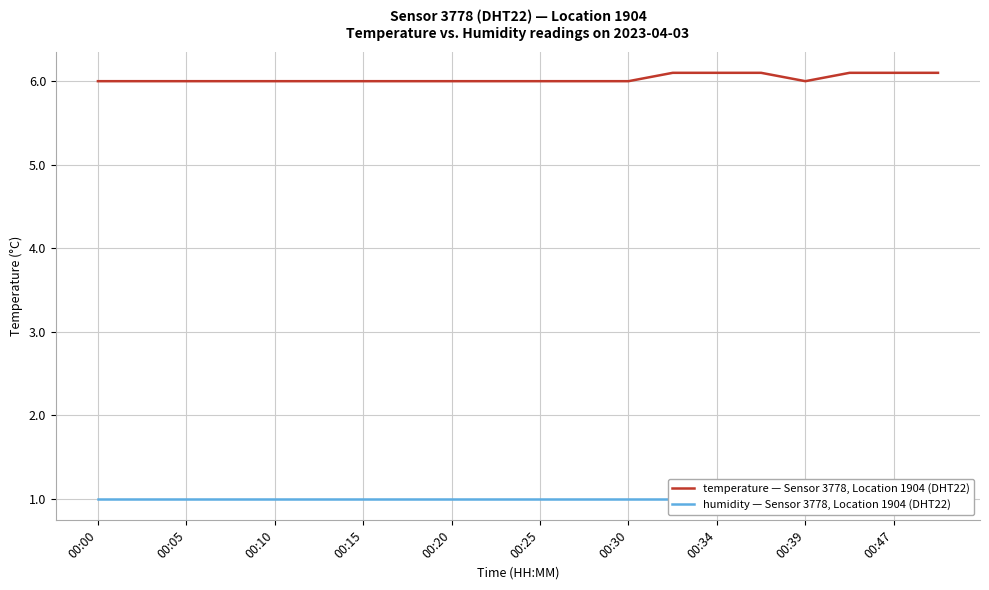

Is it true that temperature — Sensor 3778, Location 1904 (DHT22) equals 6.0 at 00:10?

True